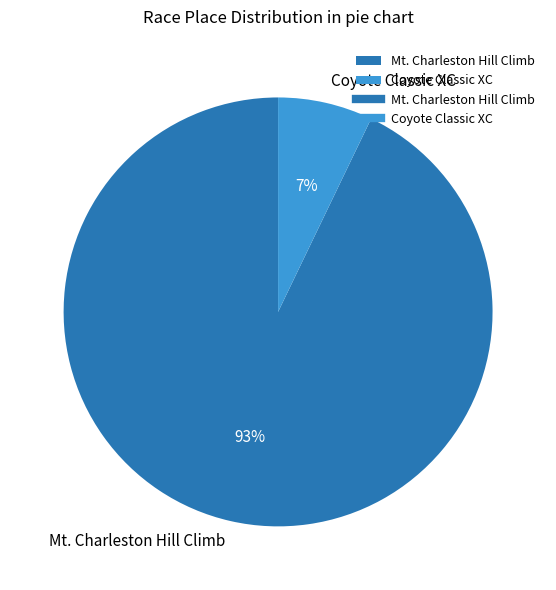

Between Coyote Classic XC and Mt. Charleston Hill Climb, which is larger?

Mt. Charleston Hill Climb